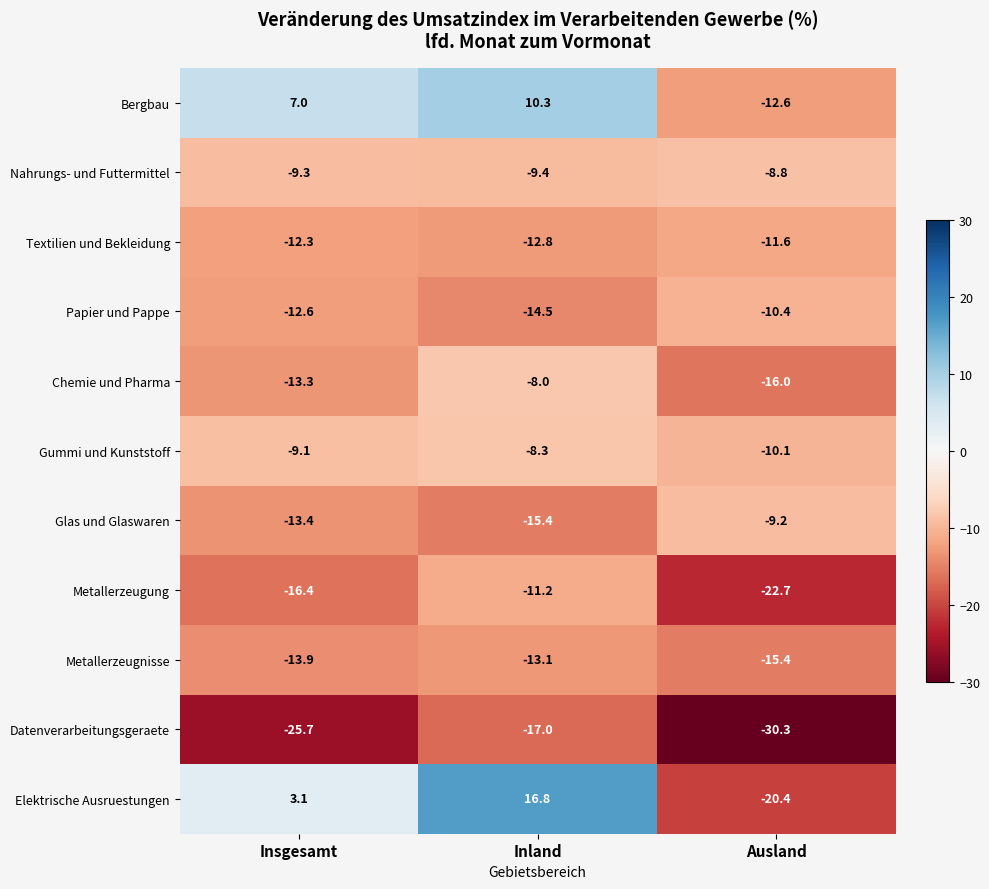

At which category is the sum across all series the highest?

Inland